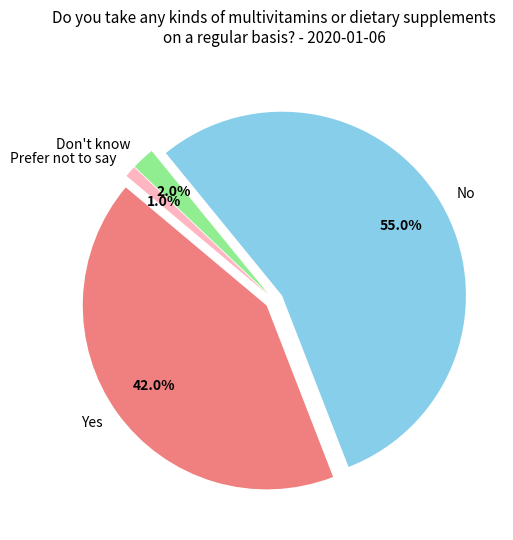

How many segments does this pie chart have?

4